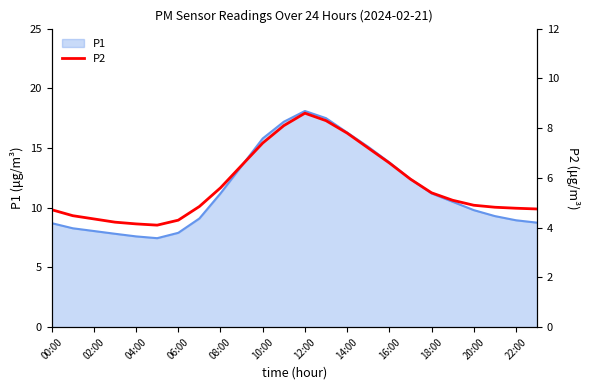

Which category has the highest value in the P1 series?

12:00